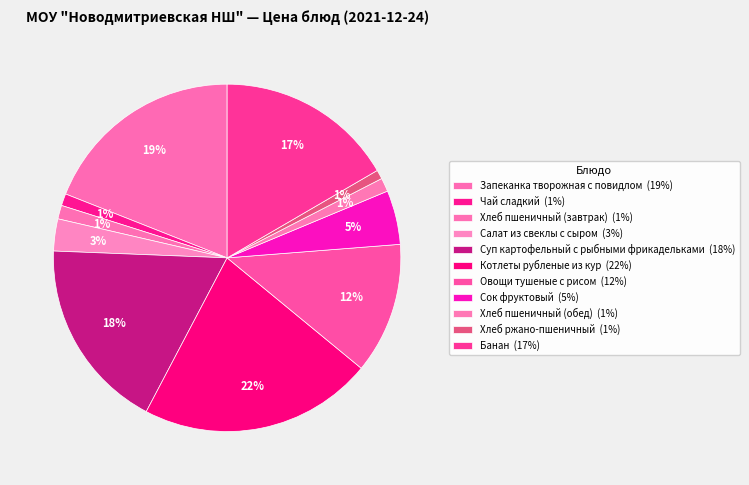

Does Овощи тушеные с рисом represent more than half of the total?

No